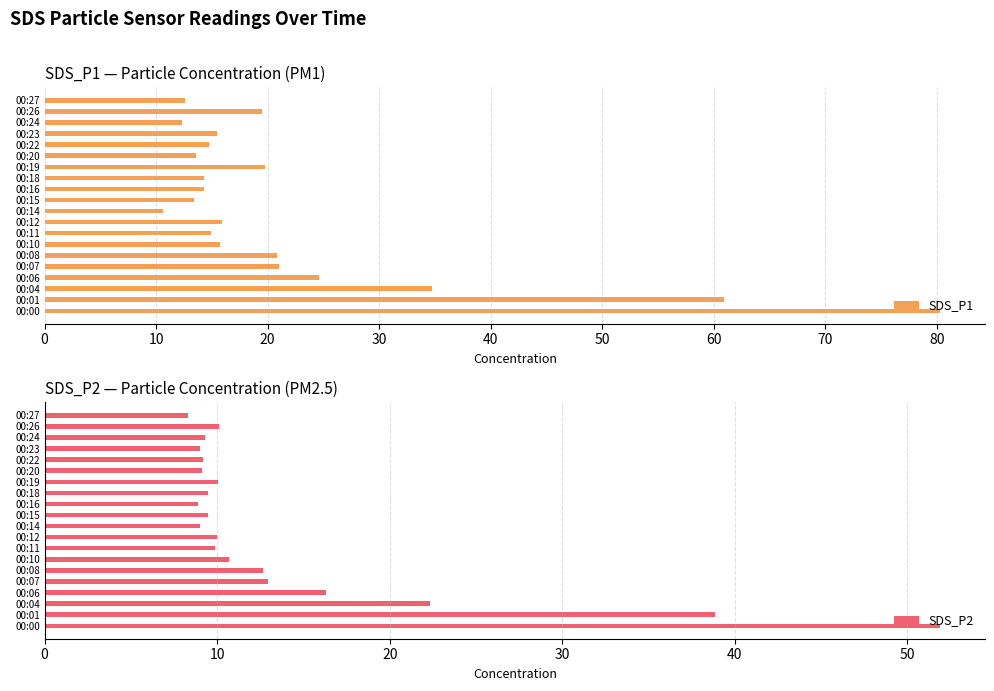

Where is SDS_P1 nearest to the value 45?

00:04